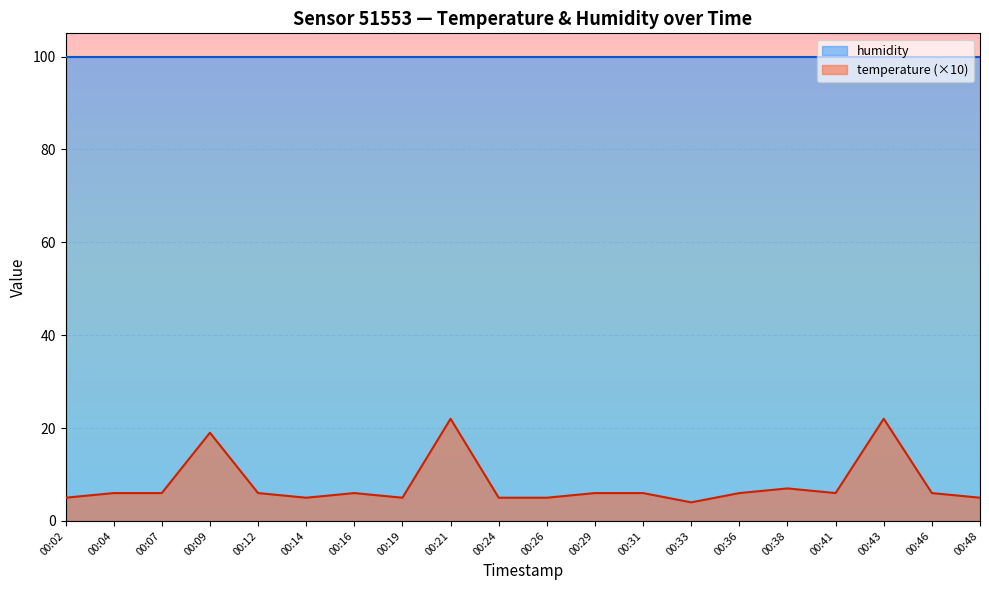

What is the difference between the temperature (×10) values at 00:21 and 00:38?

15.0